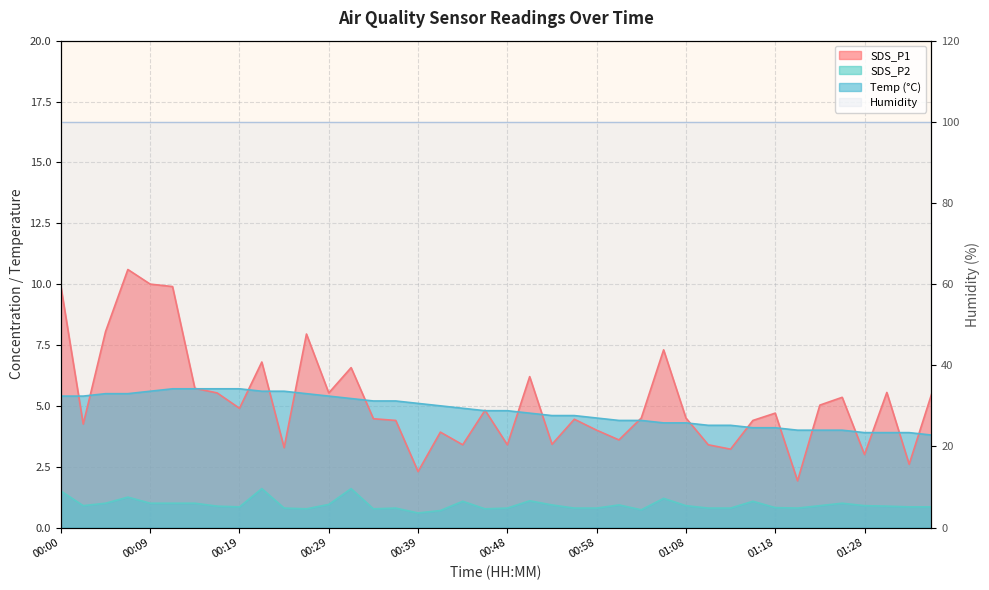

At how many categories does at least one series exceed 9?

4